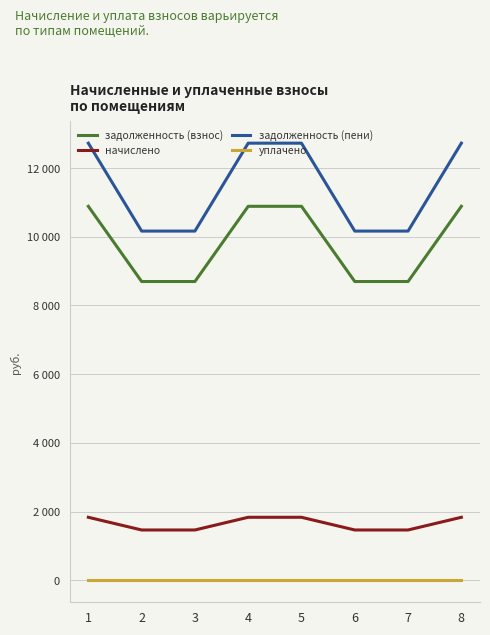

Reading left to right, extract all data points from this chart.

задолженность (взнос): 10886.4	8697.6	8697.6	10886.4	10886.4	8697.6	8697.6	10886.4
начислено: 1837.1	1467.7	1467.7	1837.1	1837.1	1467.7	1467.7	1837.1
задолженность (пени): 12723.5	10165.3	10165.3	12723.5	12723.5	10165.3	10165.3	12723.5
уплачено: 0.0	0.0	0.0	0.0	0.0	0.0	0.0	0.0